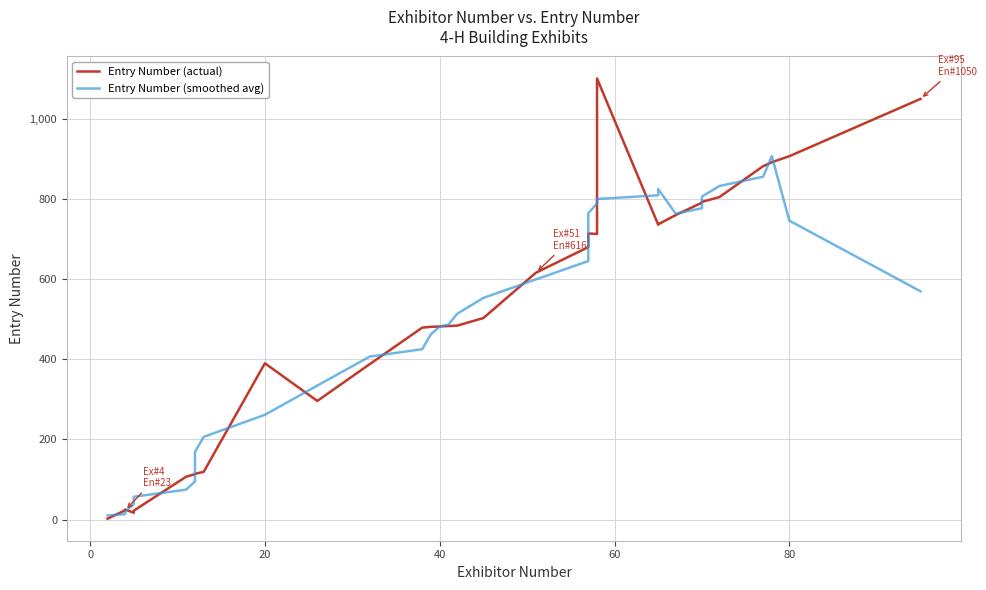

What is the maximum value for Entry Number (smoothed avg)?

907.2